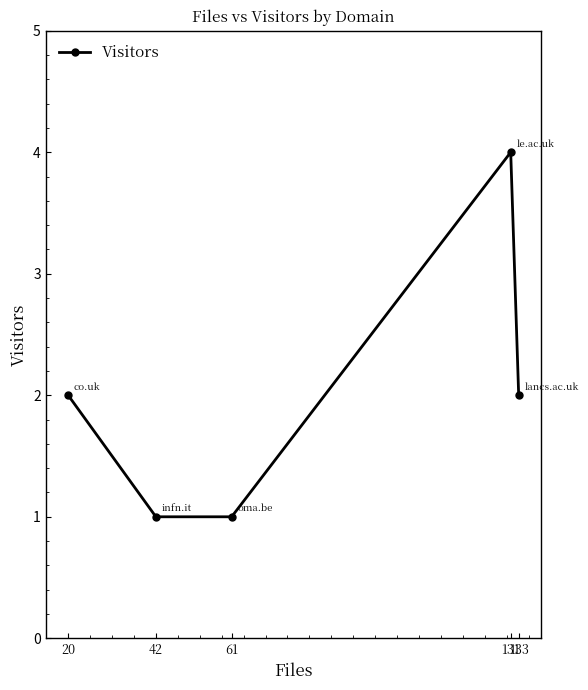

Does the chart display data point markers on the line(s)?

Yes